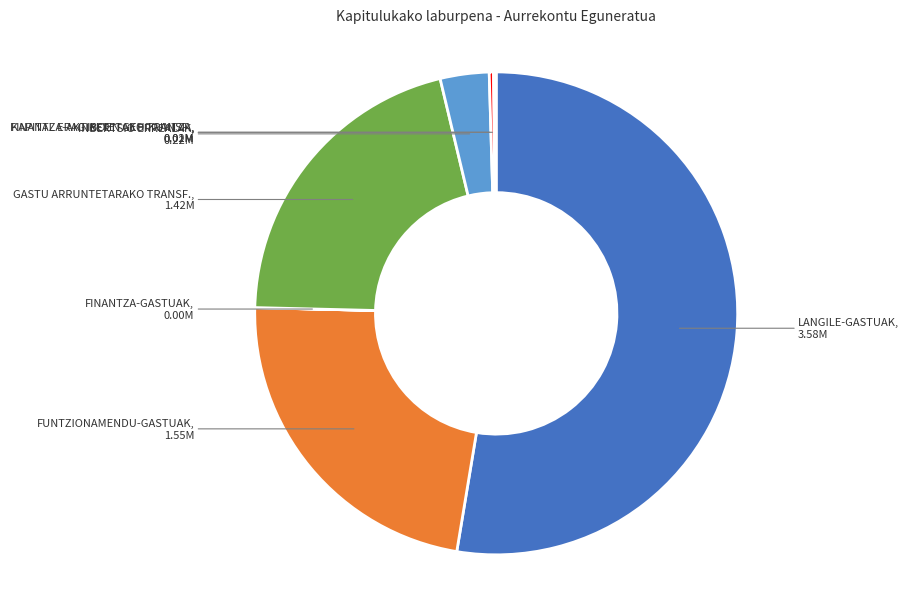

Is it true that FUNTZIONAMENDU-GASTUAK is 31% of the pie?

False